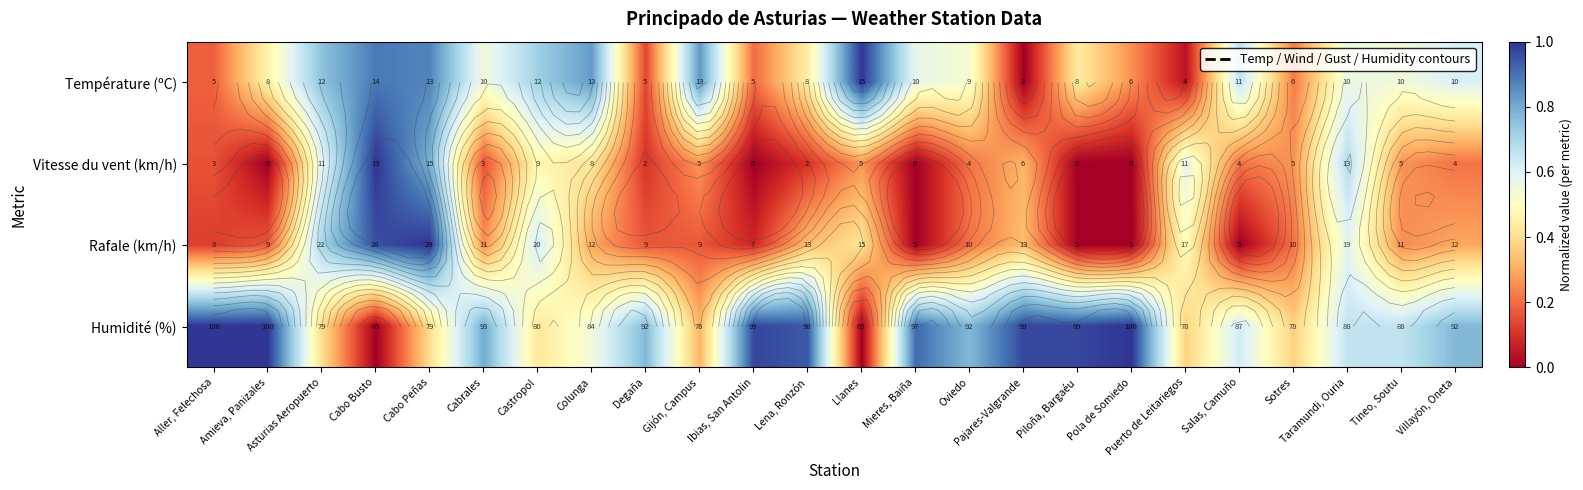

Is it true that Température (ºC) equals 0.7 at Llanes?

False